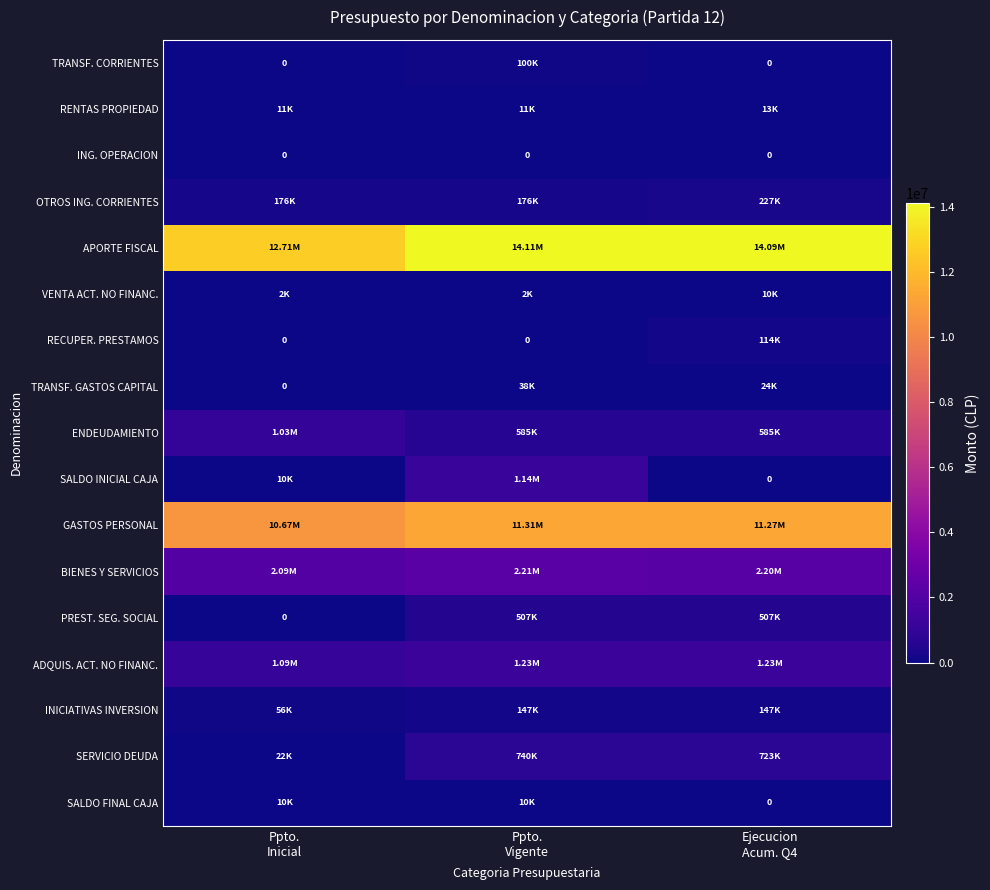

What is the sum of the TRANSF. GASTOS CAPITAL values at Ejecucion Acum. Q4 and Ppto. Vigente?

62366